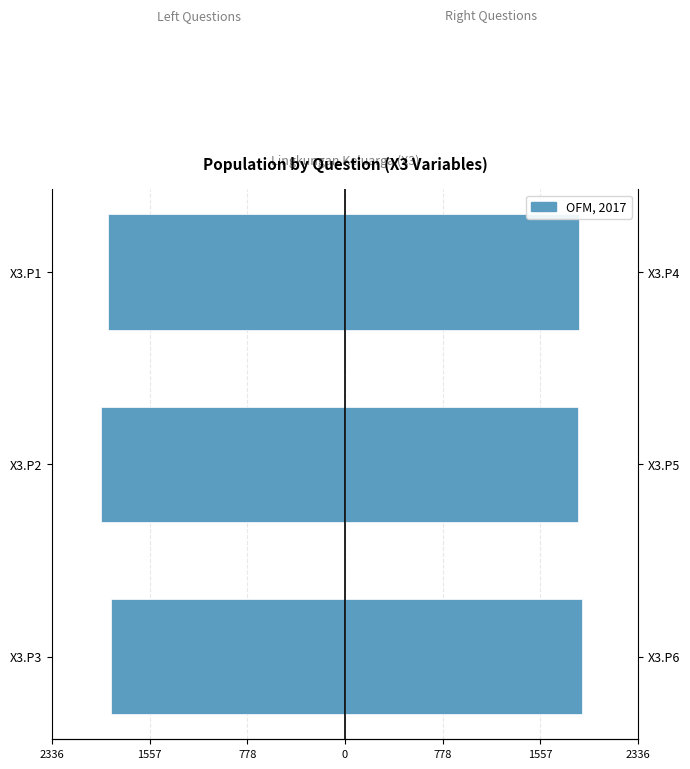

Is it true that X3.P4-P6 (Right) equals 3005.8 at X3.P2?

False